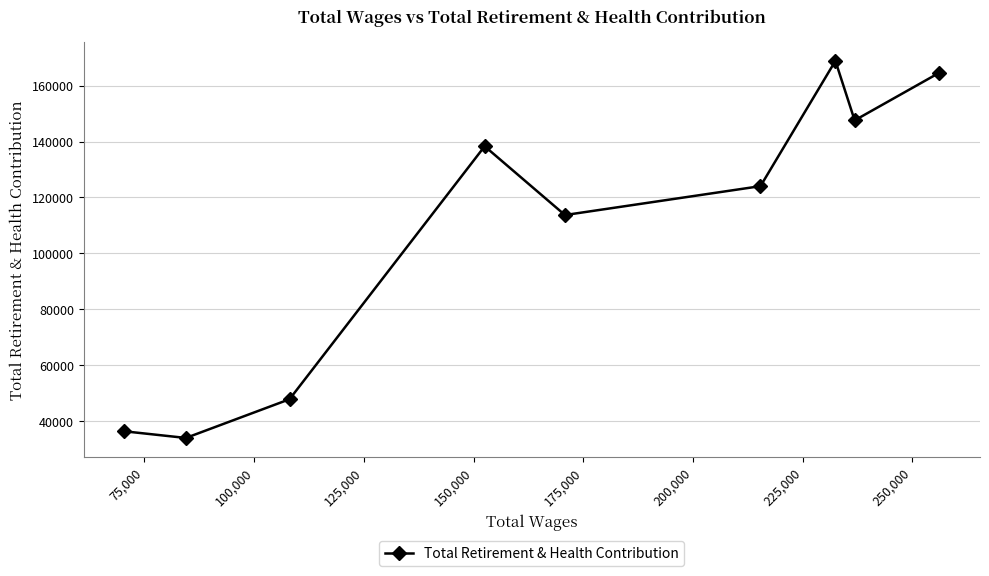

True or false: the data has more than 2 interior local peaks.

False